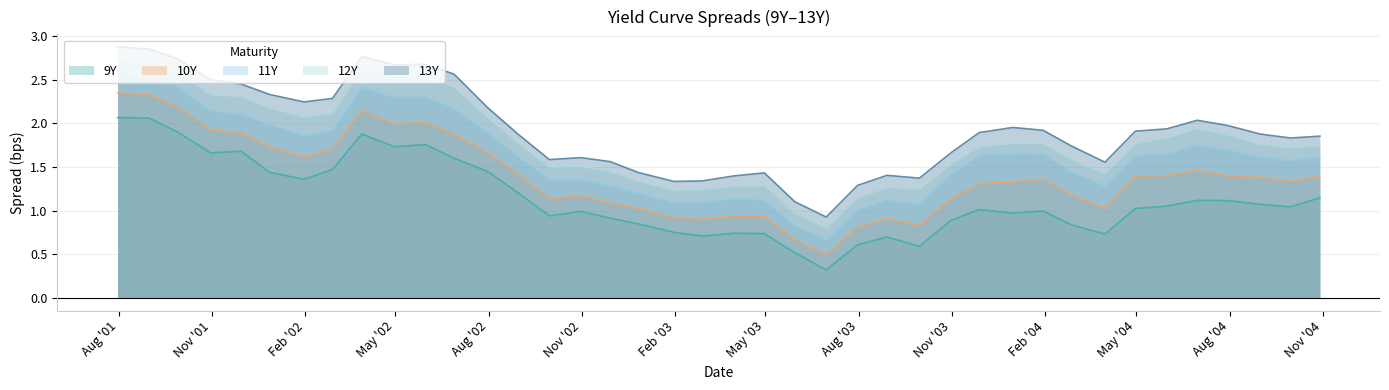

The value of 9Y at 2001-12-28 is 2.5. True or false?

False